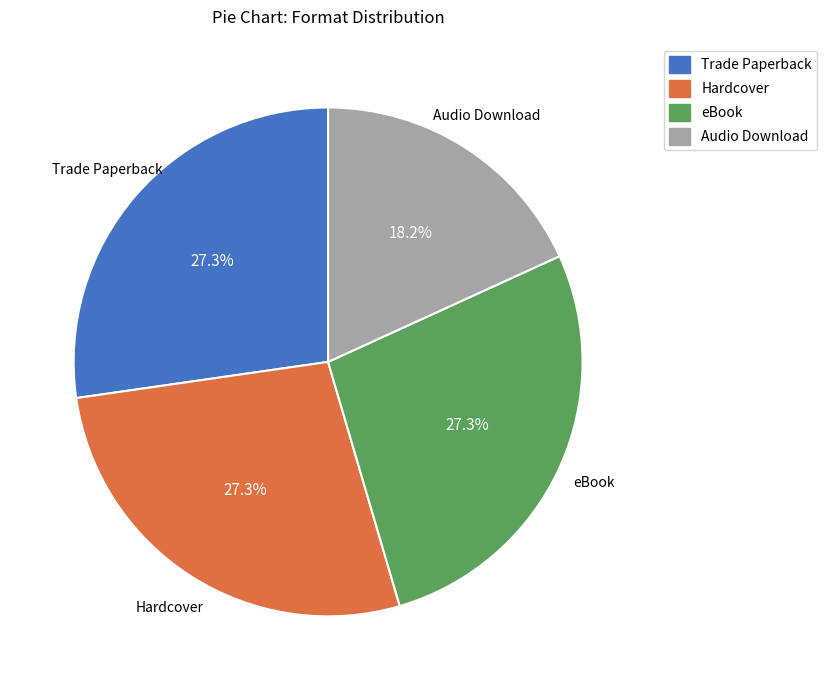

Is there any slice that represents more than half of the pie?

No